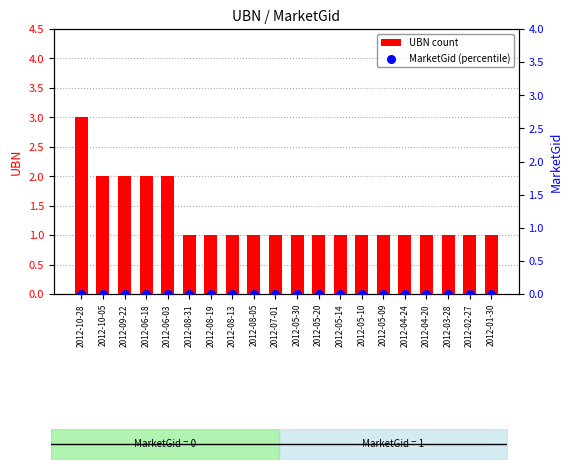

At how many categories does at least one series exceed 1?

5